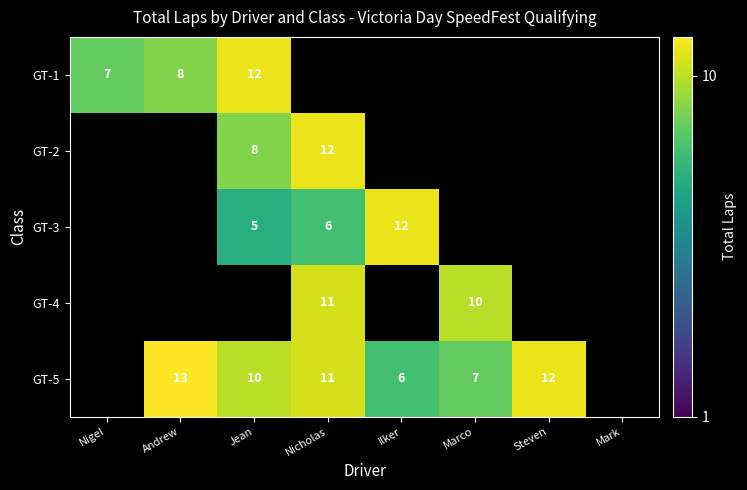

What is the difference between the highest and lowest values at Jean?

7.0